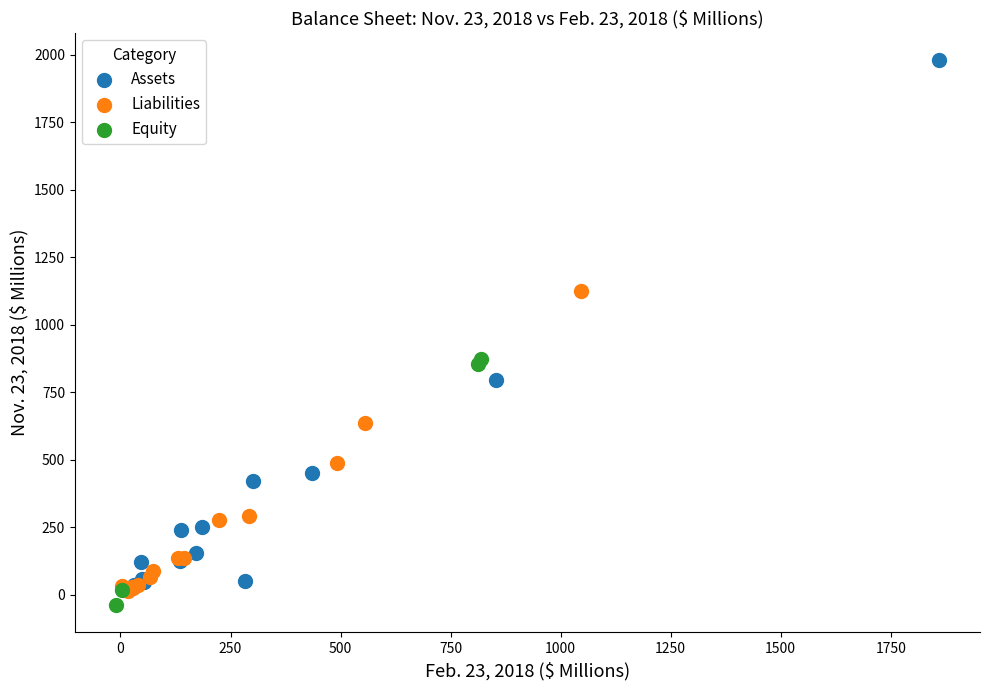

Which series has the widest spread of Y values?

Assets